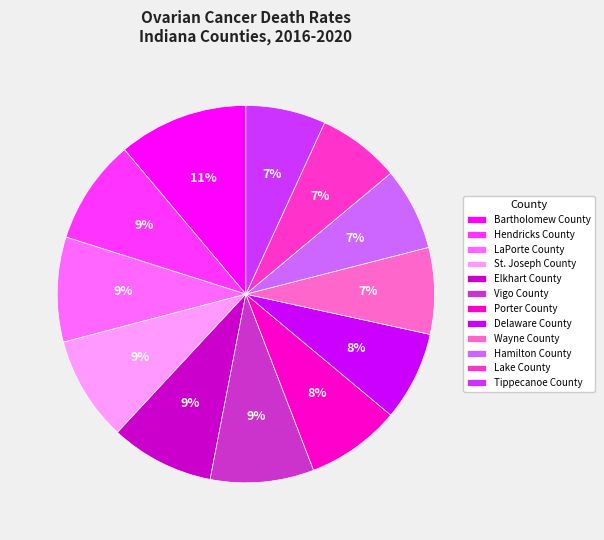

Does Hamilton County represent more than half of the total?

No